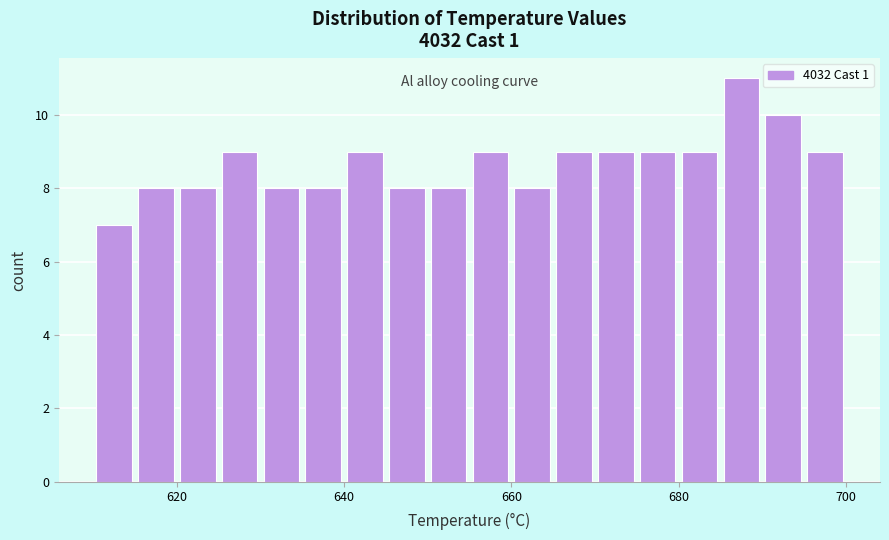

Read against the x-axis, roughly where is the centre of the tallest bar?

688